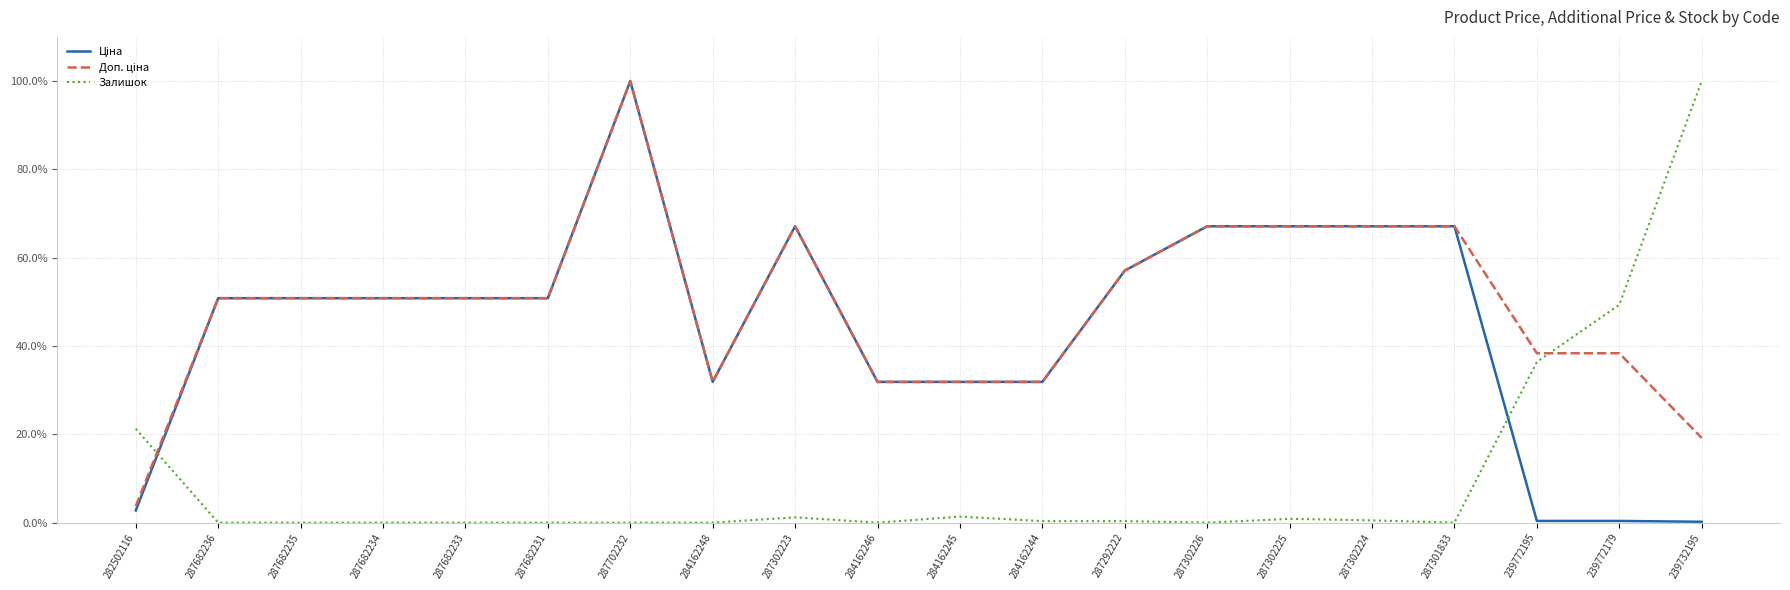

At which category is the sum across all series the highest?

287702232